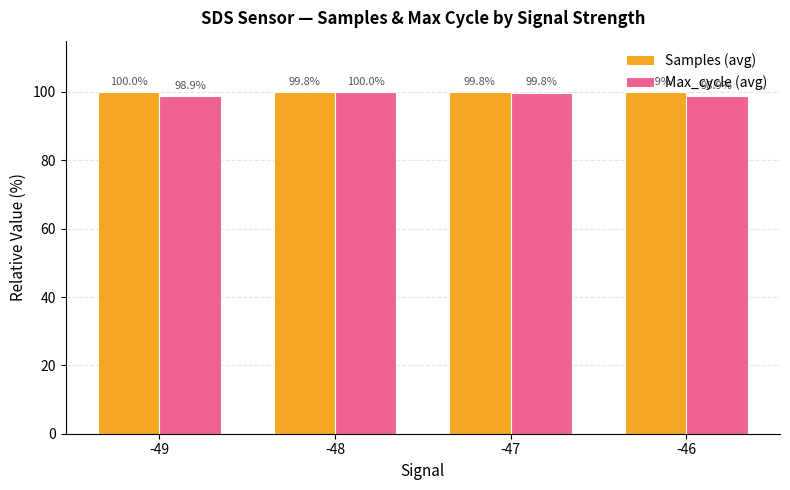

What value does the Max_cycle (avg) series have at -46?

98.9